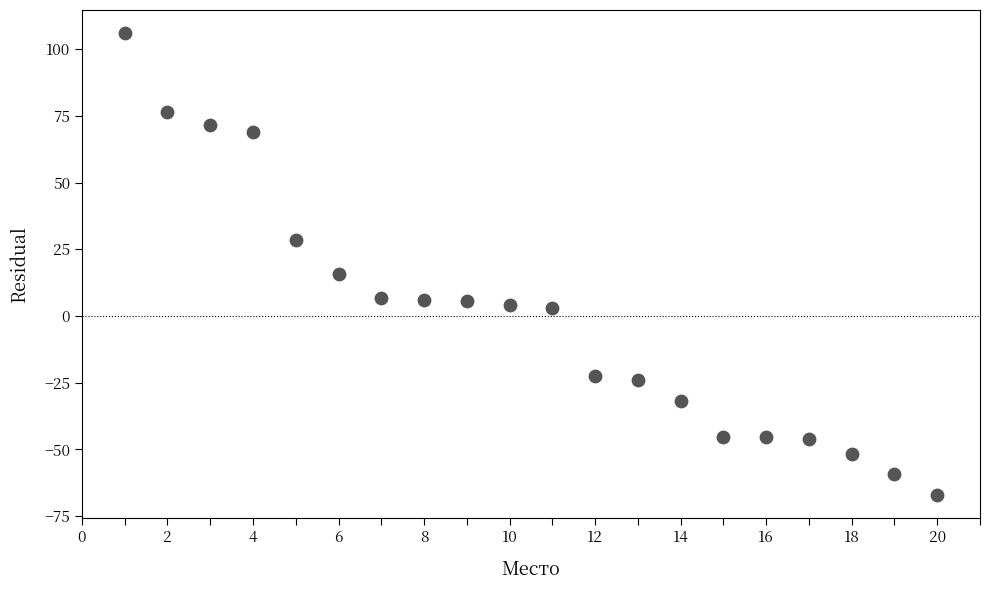

What Y value in the scatter plot is closest to 19?

15.8